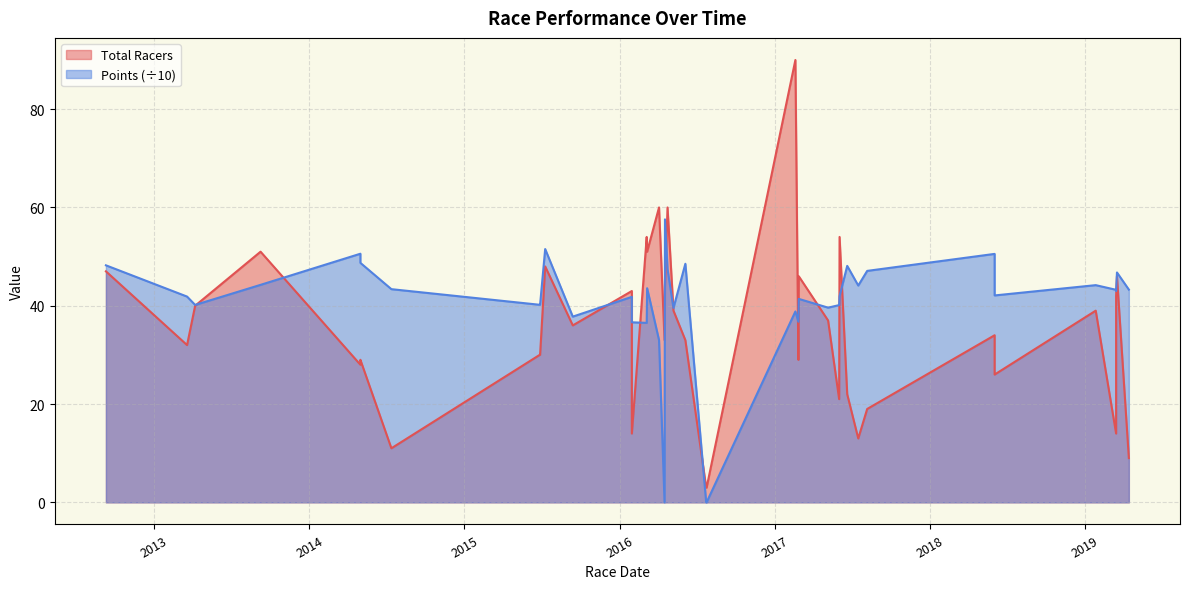

What is the maximum value shown in the chart?

90.0